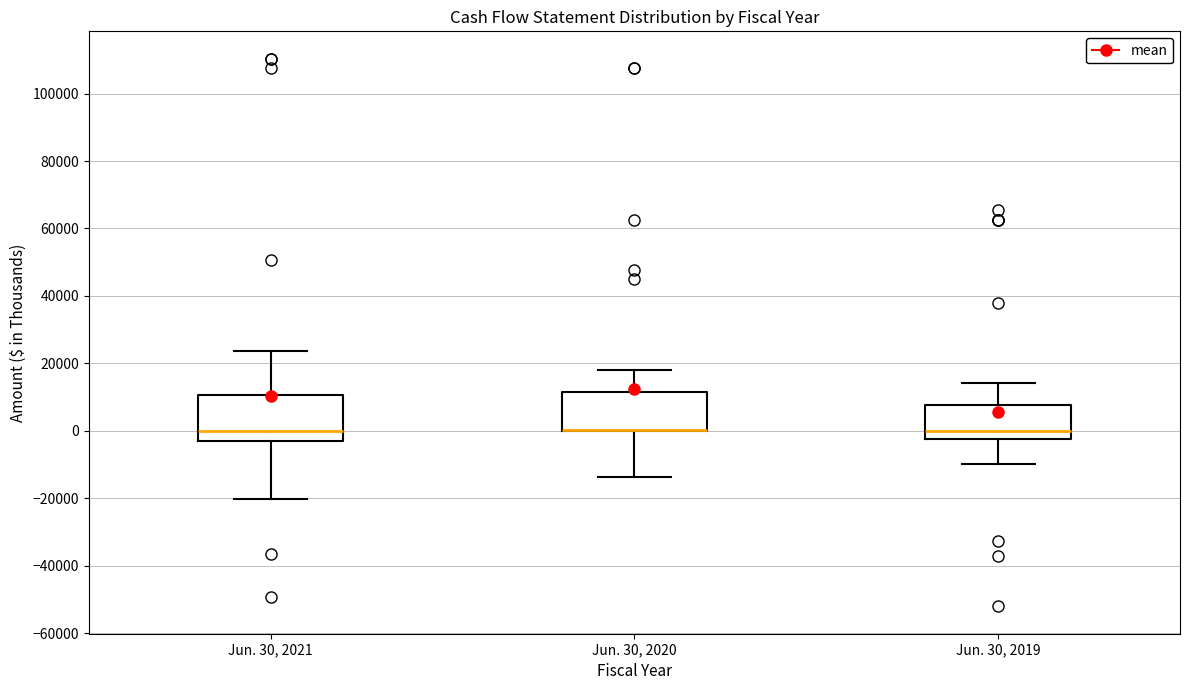

Reading left to right, read every box against the y-axis: the position of its median line, the range the box covers, and the ends of its whiskers. The values are not printed on the chart, so give them approximately, as read against the axis.

Jun. 30, 2021: median 0, box -4000 to 10000, whiskers -20000 to 24000
Jun. 30, 2020: median 0 (drawn on the box's lower edge), box 0 to 12000, whiskers -14000 to 18000
Jun. 30, 2019: median 0, box -2000 to 8000, whiskers -10000 to 14000